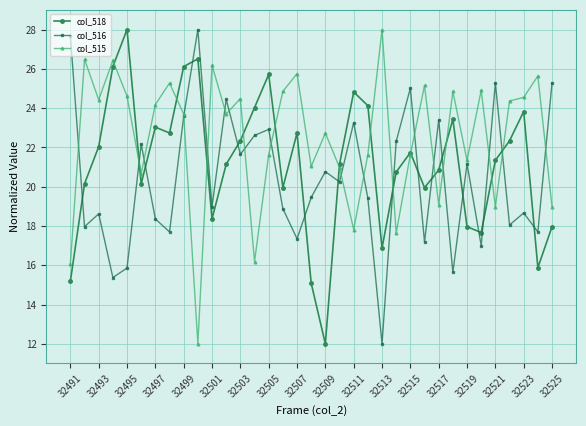

Rank the series by their average value, from highest to lowest.

col_515, col_518, col_516